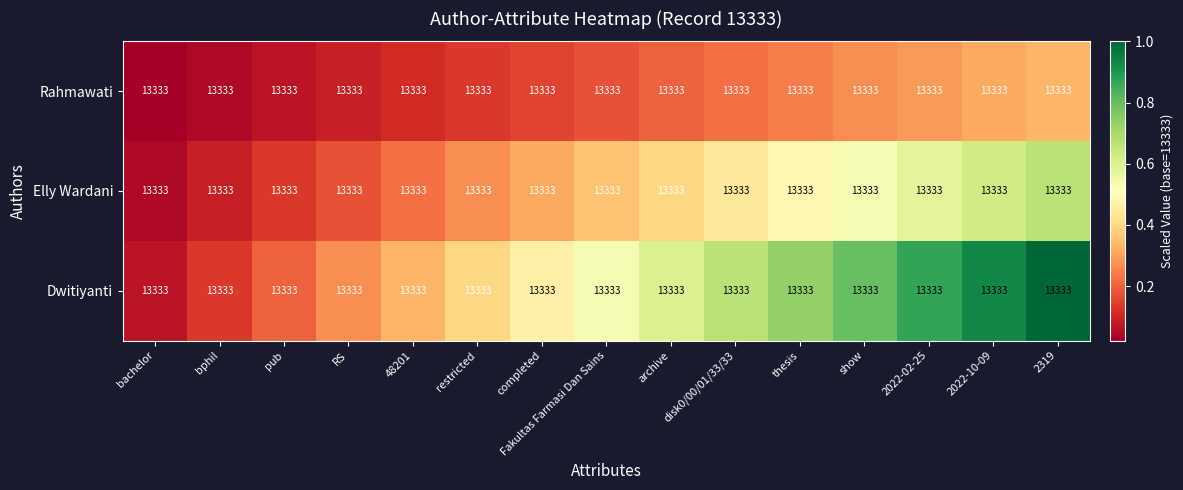

Which series has the largest total across all categories?

Dwitiyanti